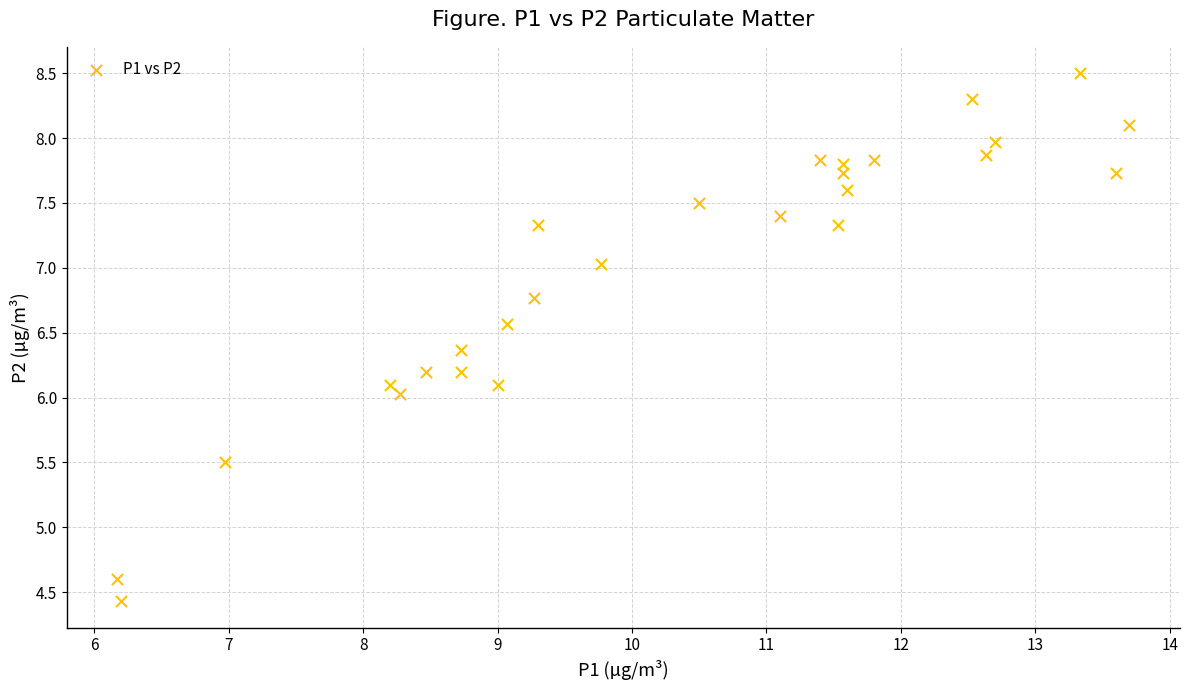

What is the range of X values (max minus min)?

7.5